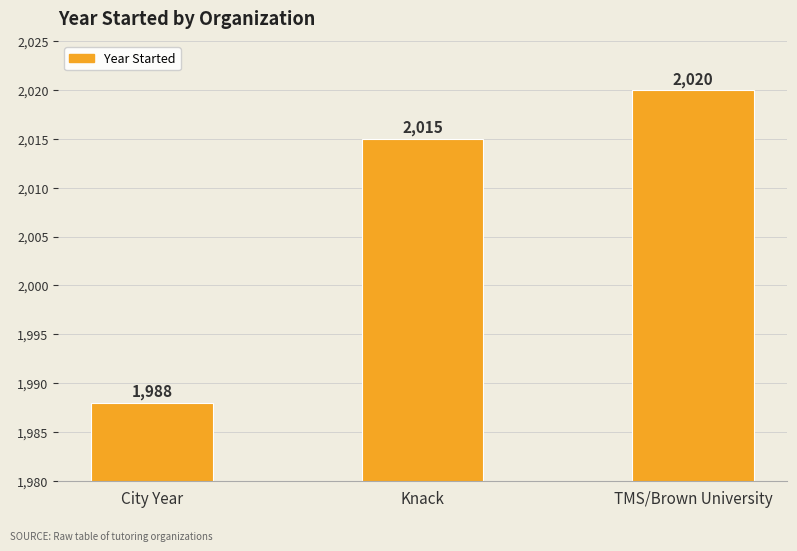

Reading right to left, what are all the values shown in this chart?

2020	2015	1988